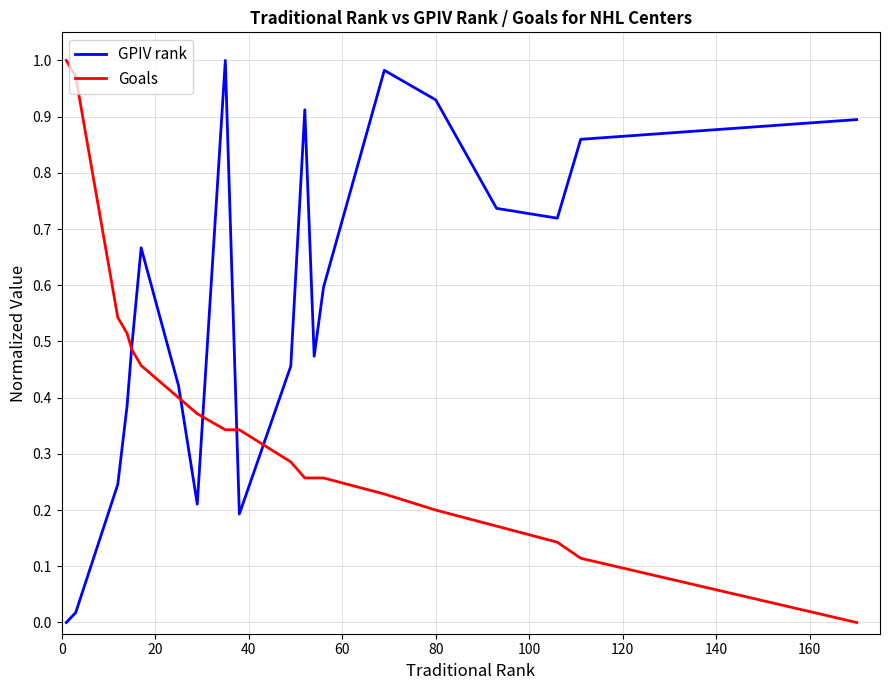

Which series has the largest total across all categories?

GPIV rank